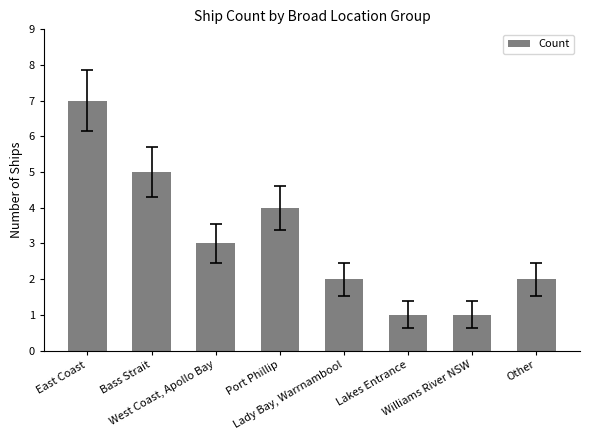

What is the difference between the values at East Coast and Lady Bay, Warrnambool?

5